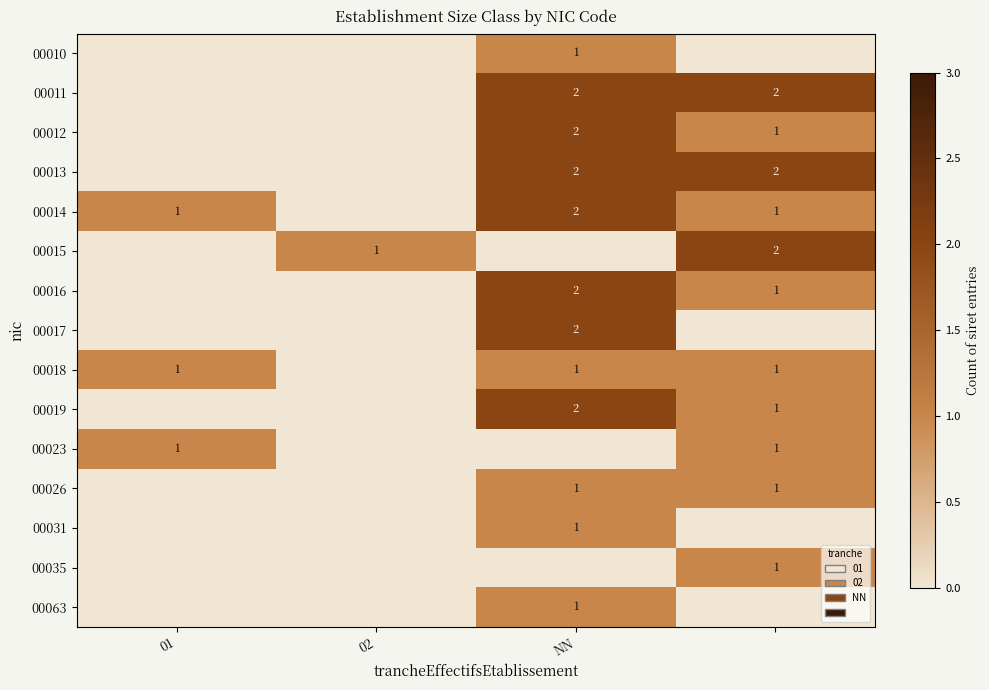

How many data points in 00013 are less than 2?

2